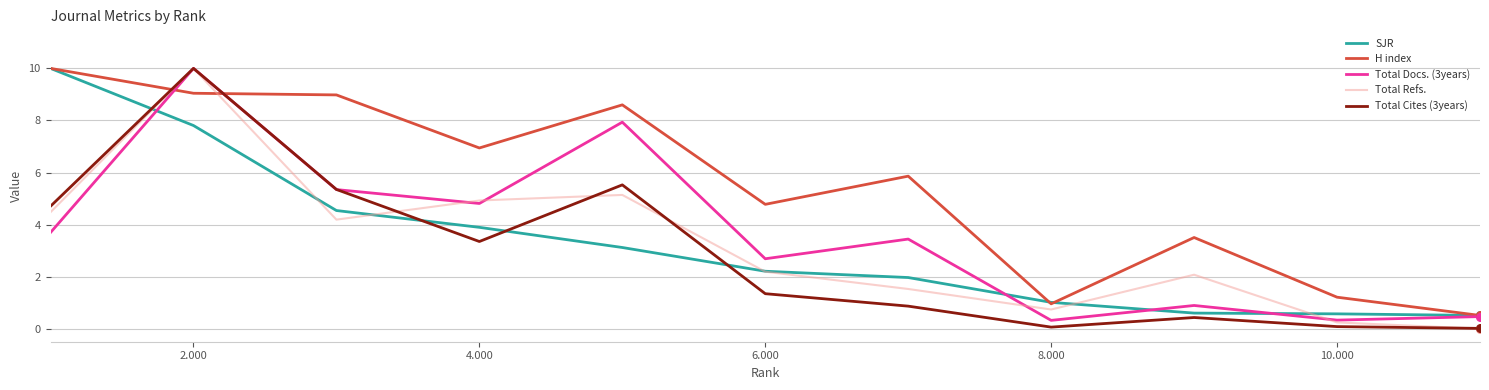

What are all the series names shown in the legend?

SJR, H index, Total Docs. (3years), Total Refs., Total Cites (3years)